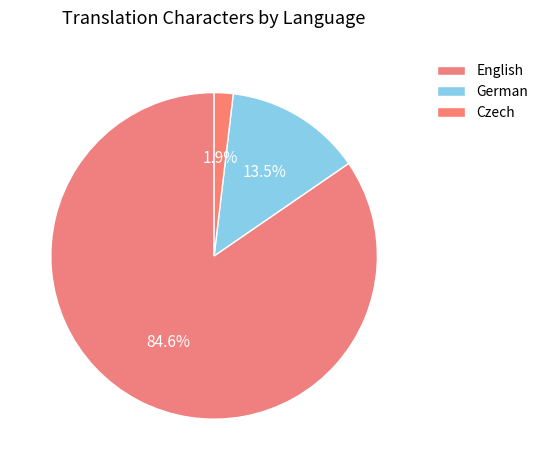

What is the ratio of the value at German to the value at Czech?

7.2